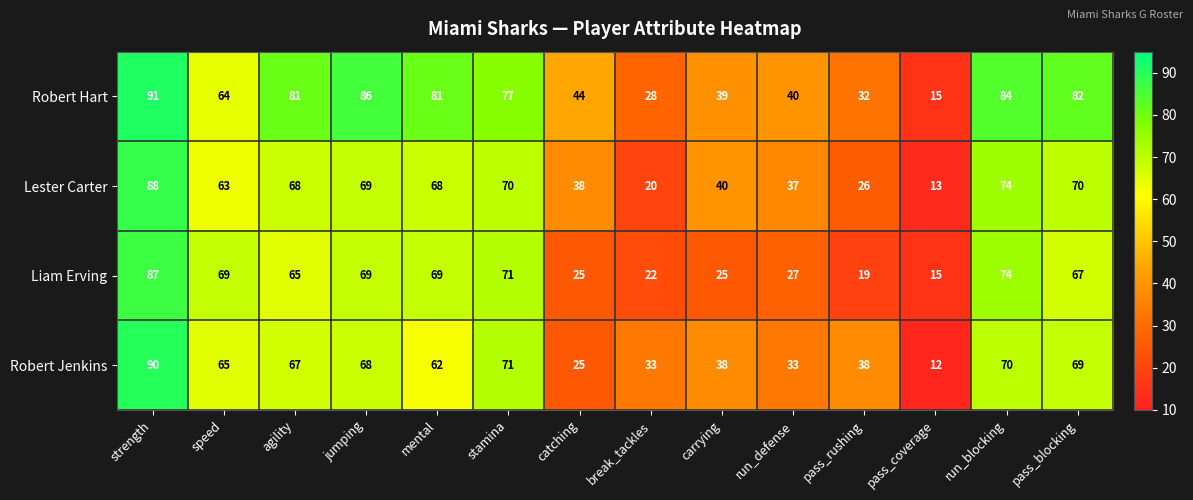

What is the total value across all series at carrying?

142